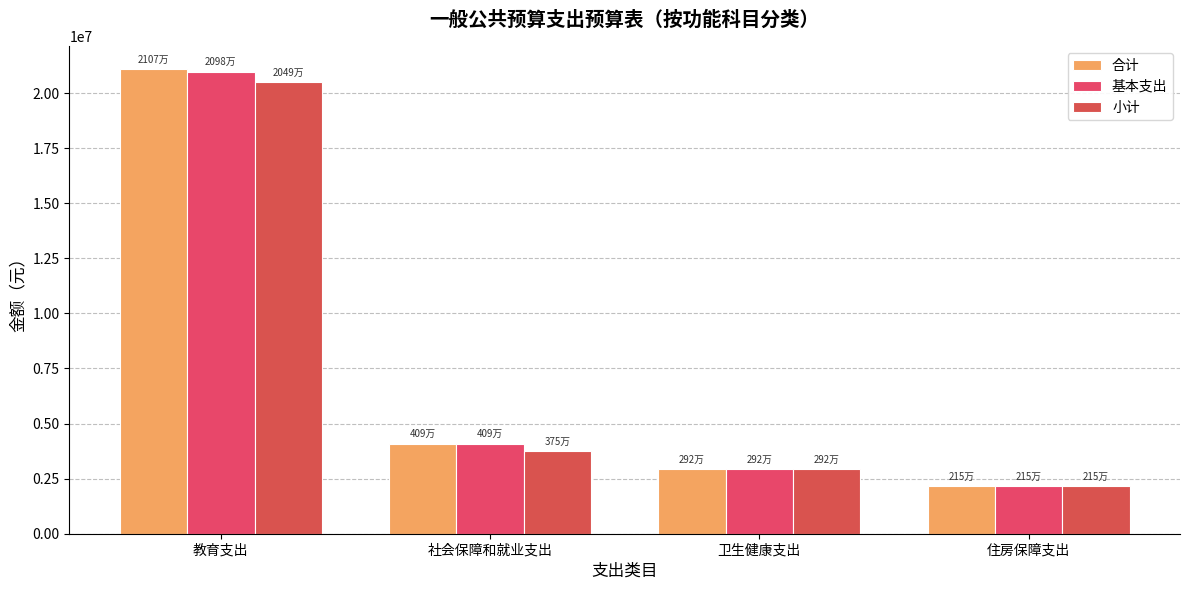

How many values in the 基本支出 series exceed 4089936?

2